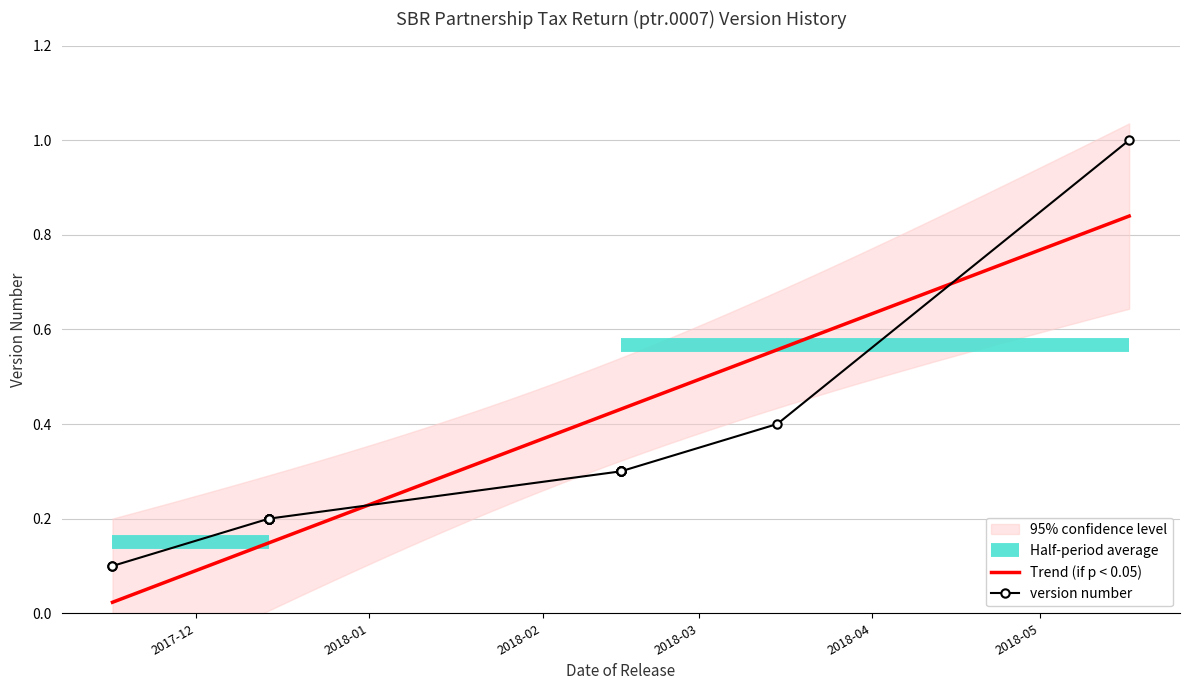

True or false: there are more than 0 points higher than both neighbors.

False